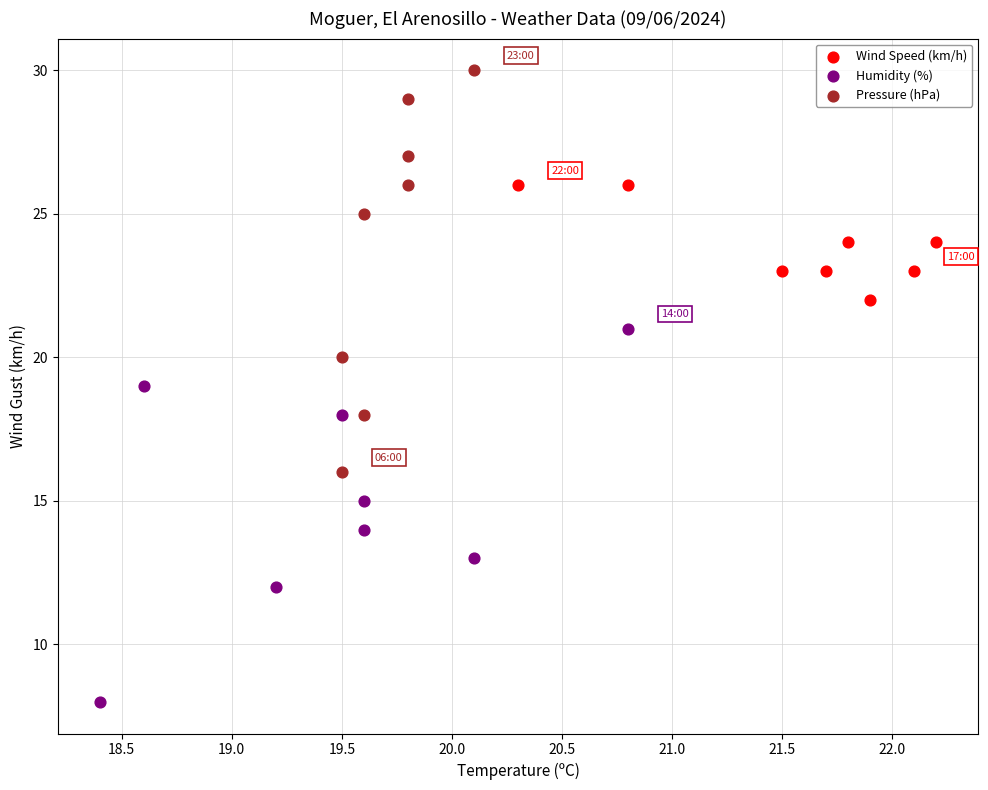

Which series contains the lowest Y value?

Humidity (%)